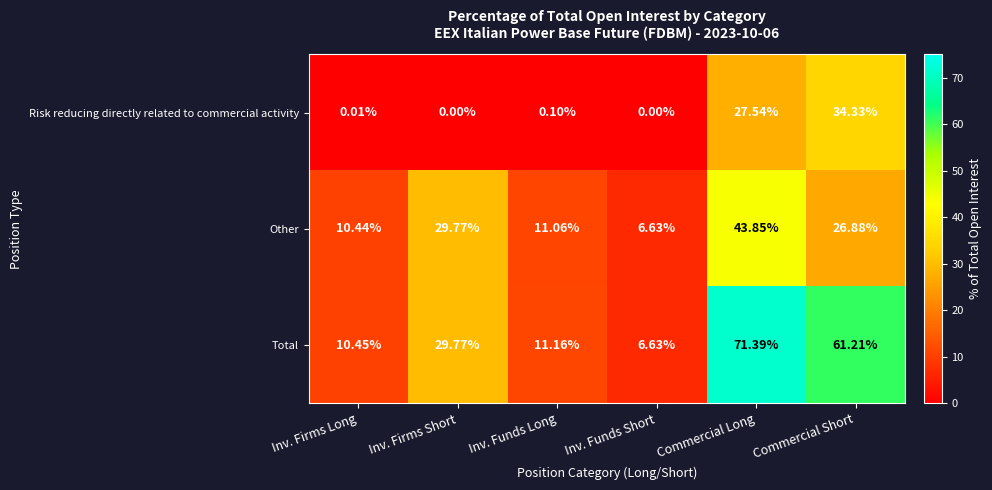

Rank the categories by Total value from highest to lowest.

Commercial Long, Commercial Short, Inv. Firms Short, Inv. Funds Long, Inv. Firms Long, Inv. Funds Short